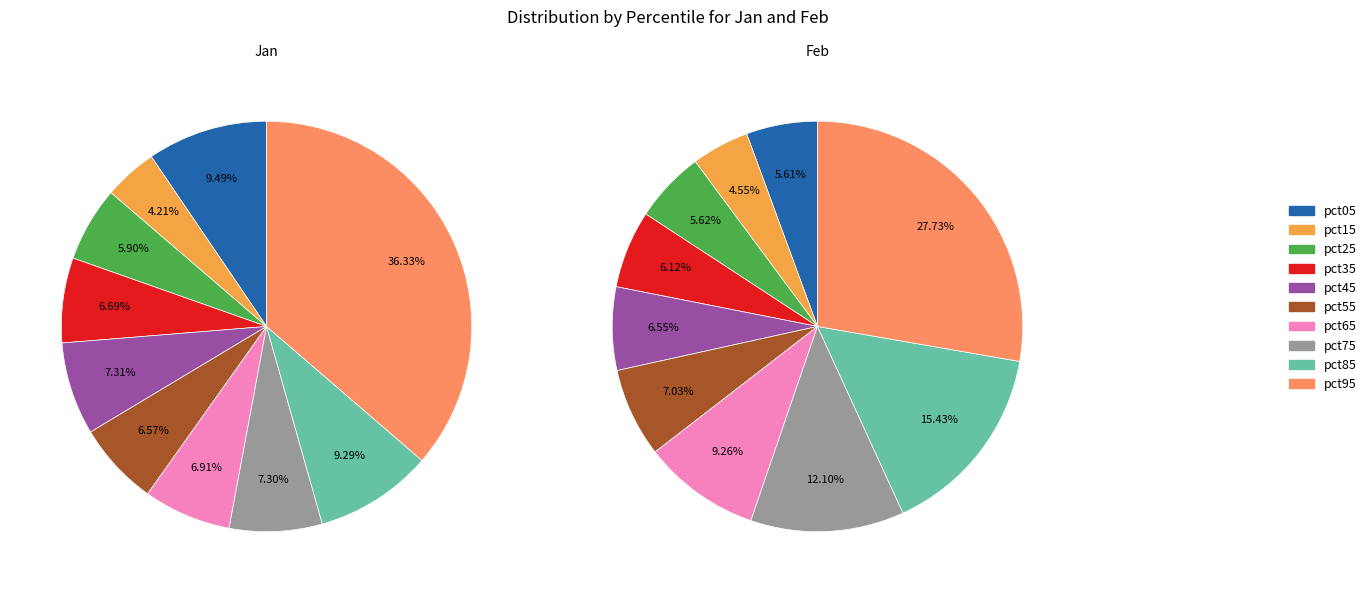

Is the sum of 9 and 2 greater than half?

No